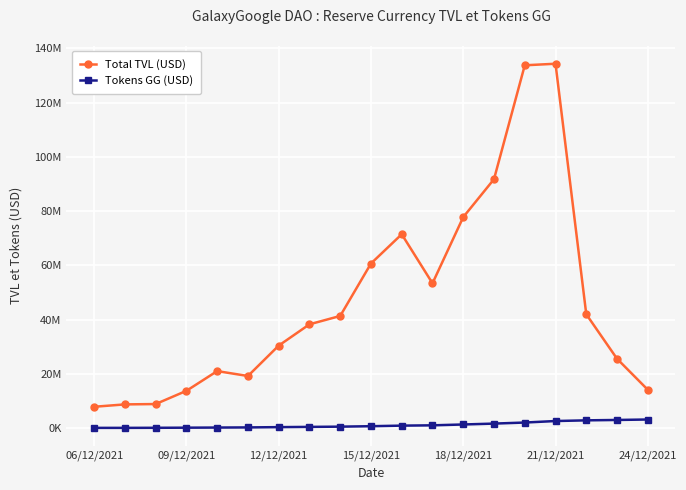

What are all the series names shown in the legend?

Total TVL (USD), Tokens GG (USD)